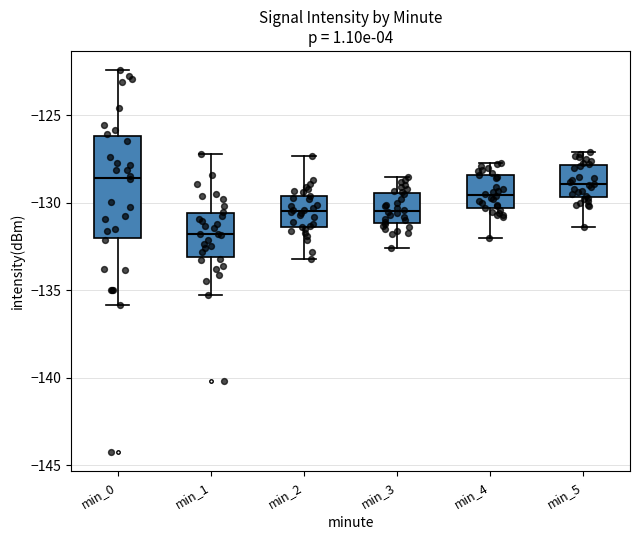

Comparing the boxes themselves (not the whiskers), which one is the tallest?

min_0